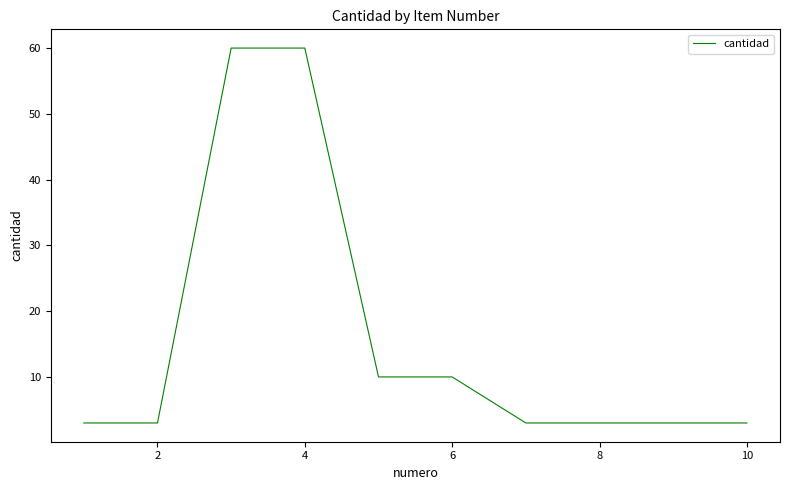

What is the greatest value displayed?

60